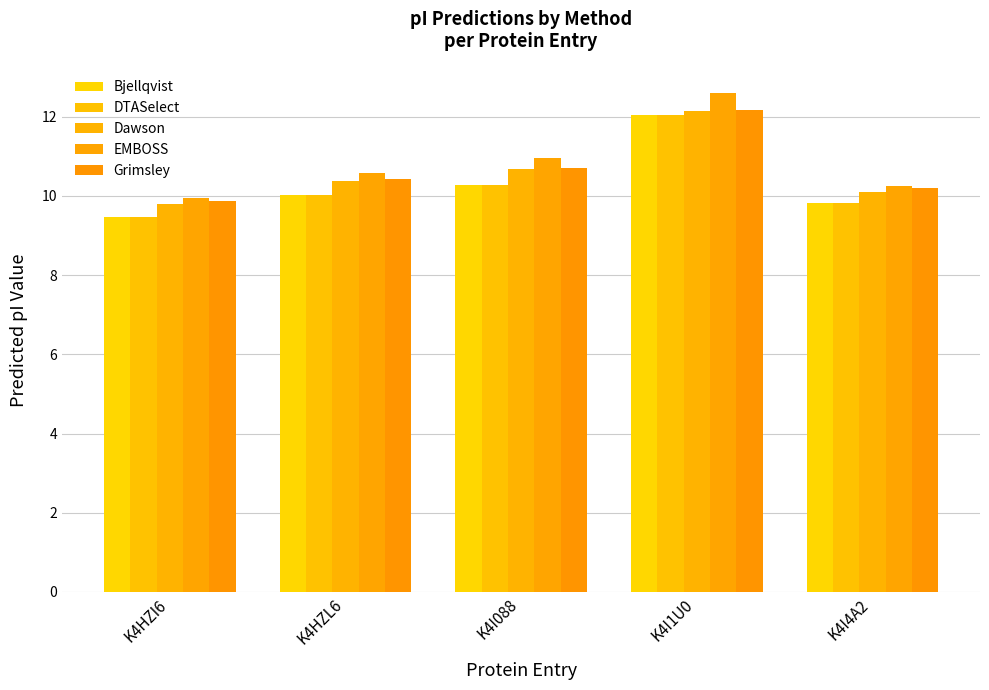

Which has a higher value, K4HZL6 or K4I4A2?

K4HZL6